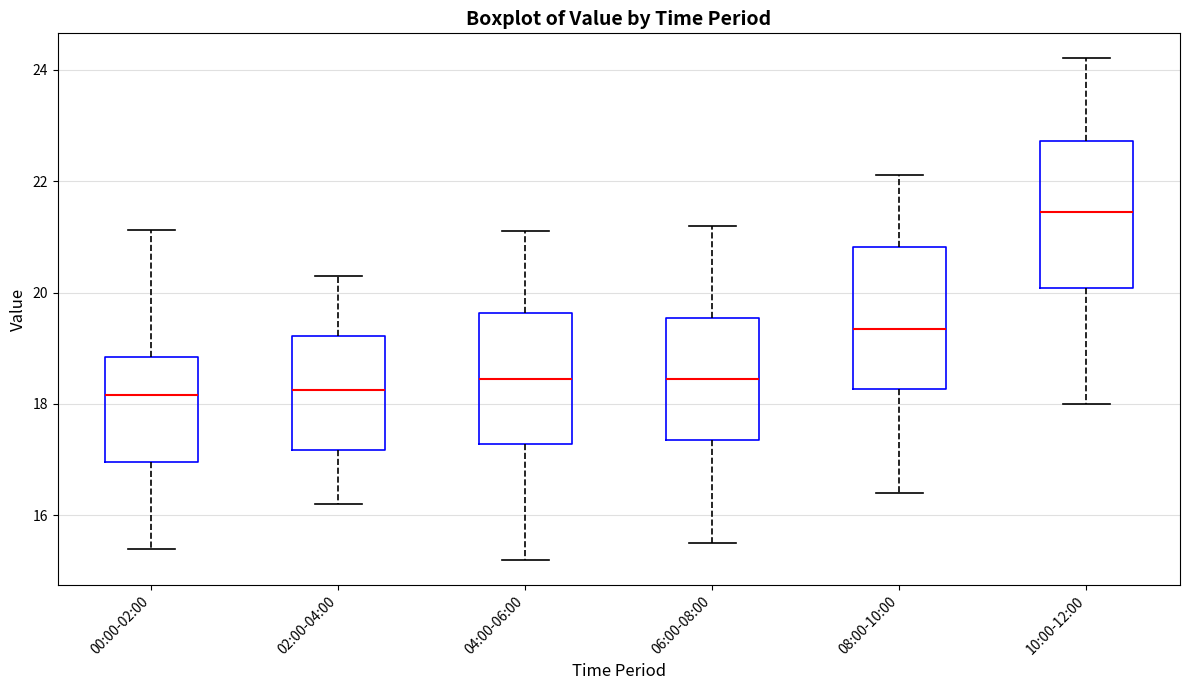

Where is the upper edge of the box for 04:00-06:00 on the y-axis? The values are not printed on the chart, so give them approximately, as read against the axis.

19.6